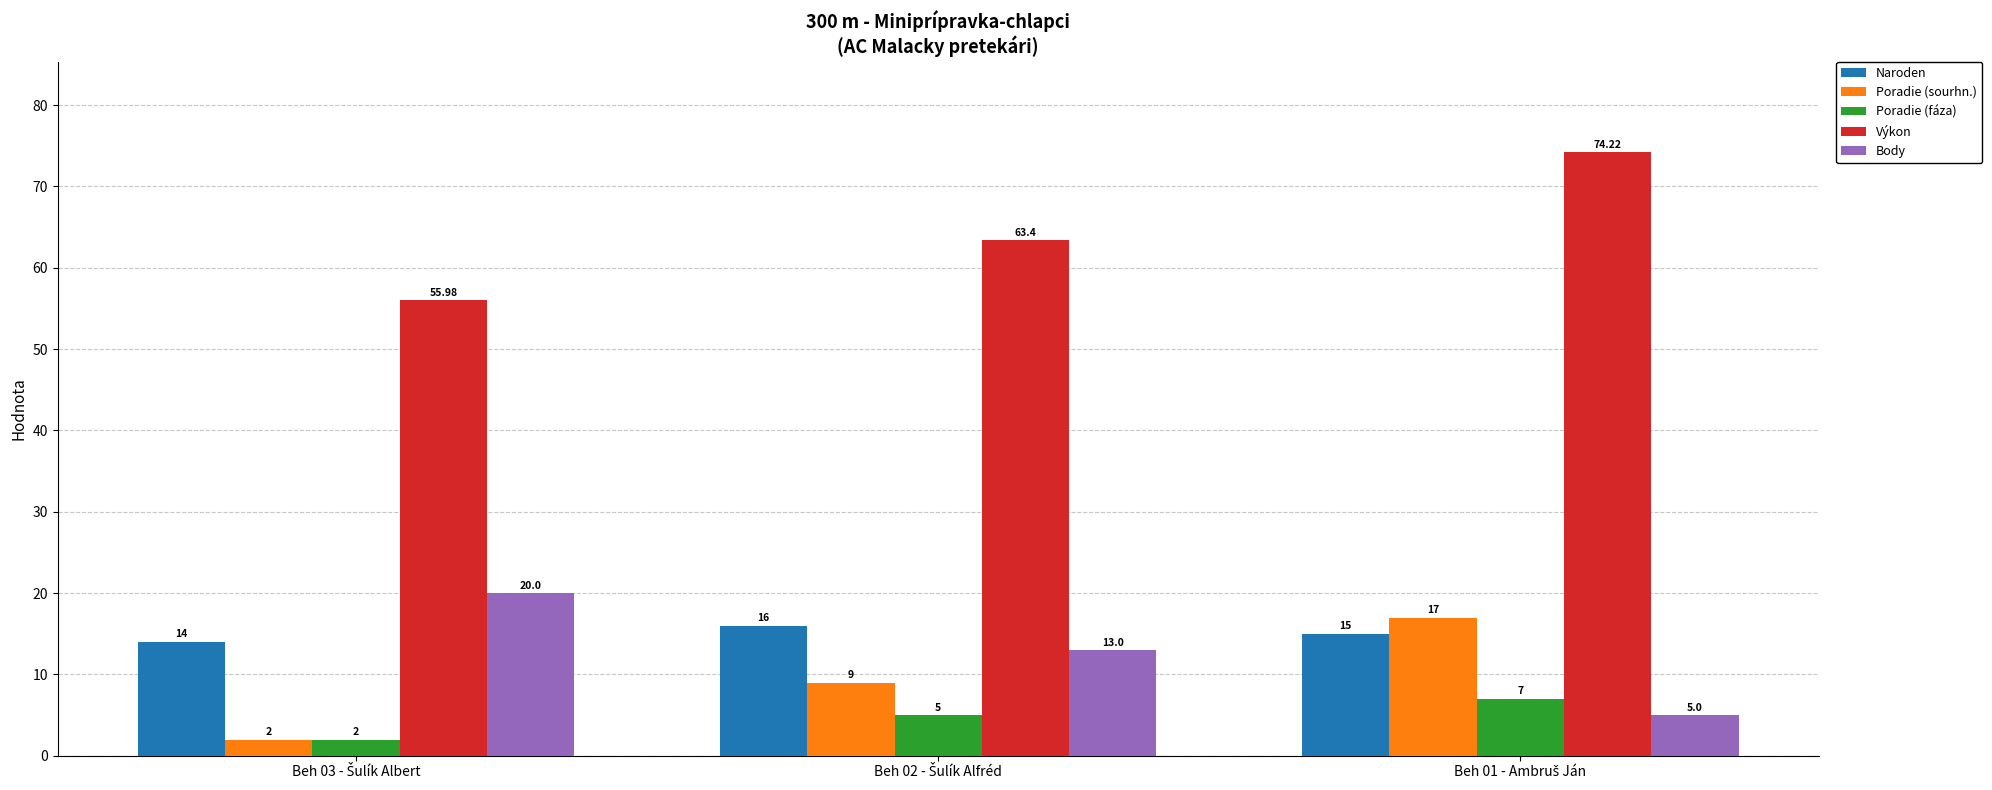

How many categories are shown in the chart?

3